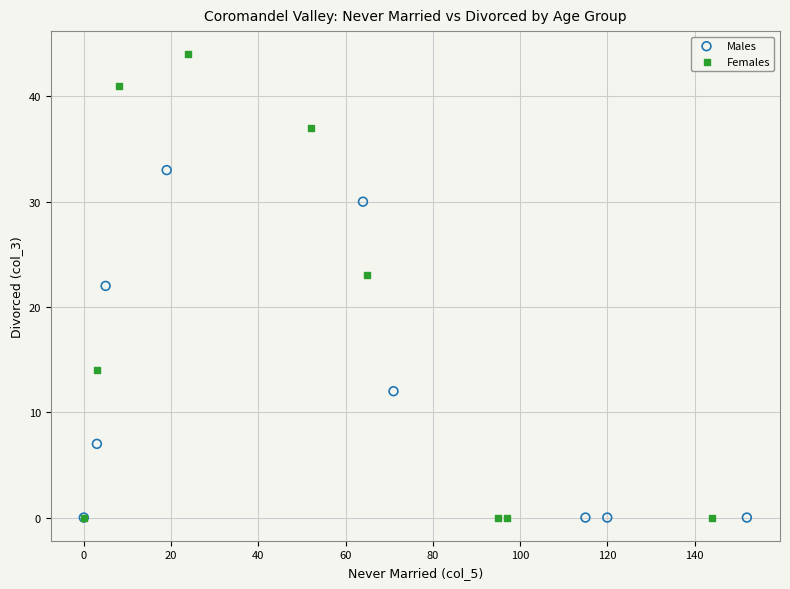

Which series has the widest spread of Y values?

Females